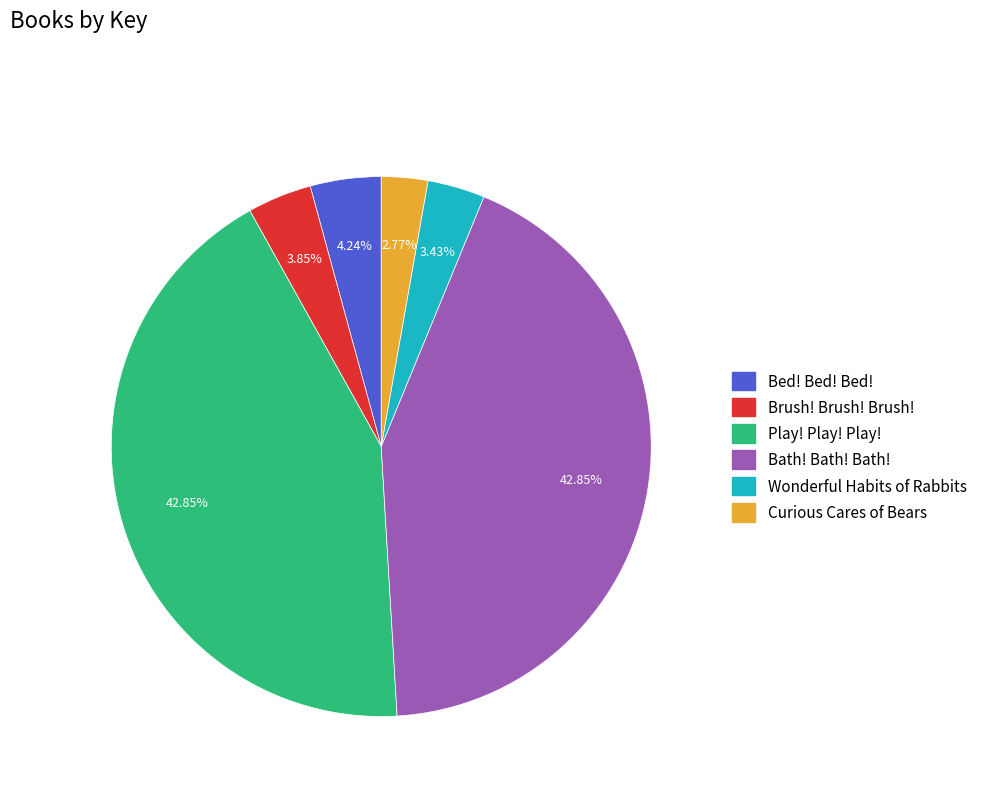

Which has a higher value, Wonderful Habits of Rabbits or Play! Play! Play!?

Play! Play! Play!